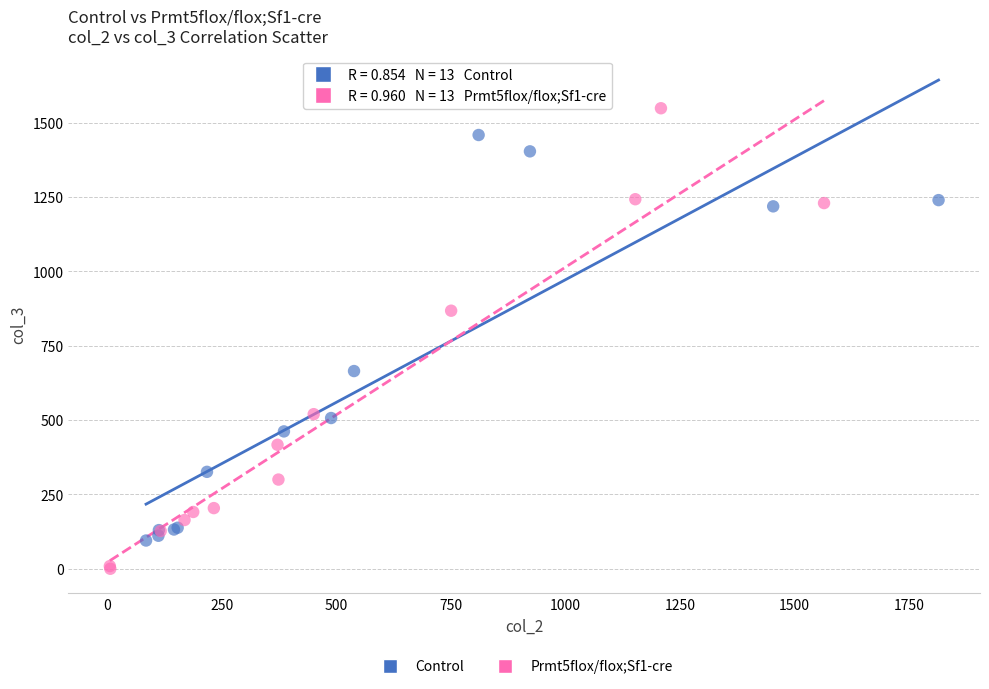

Which series reaches the maximum Y coordinate?

Prmt5flox/flox;Sf1-cre